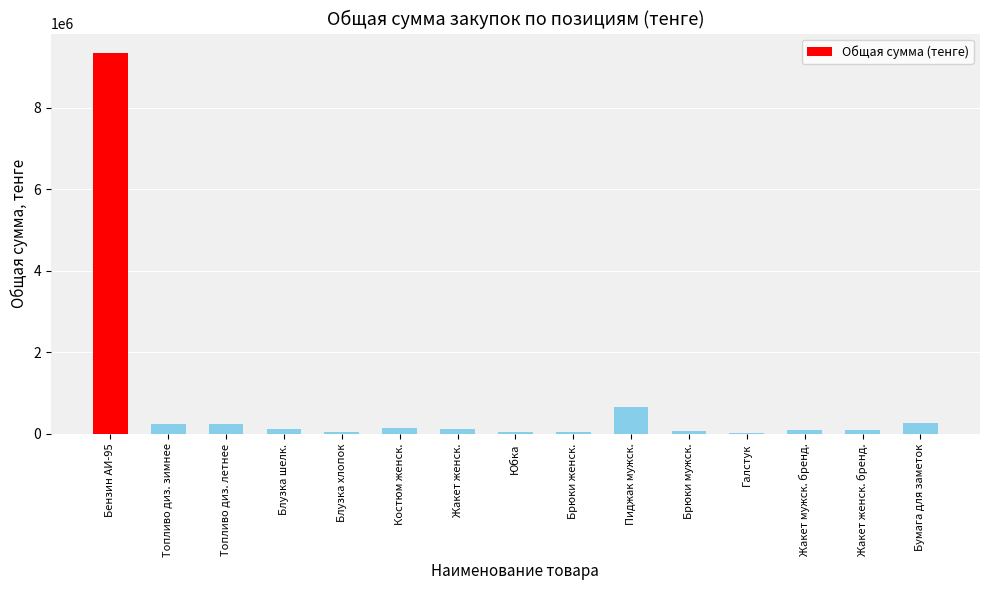

The value at Топливо диз. летнее is 230000.0. True or false?

True